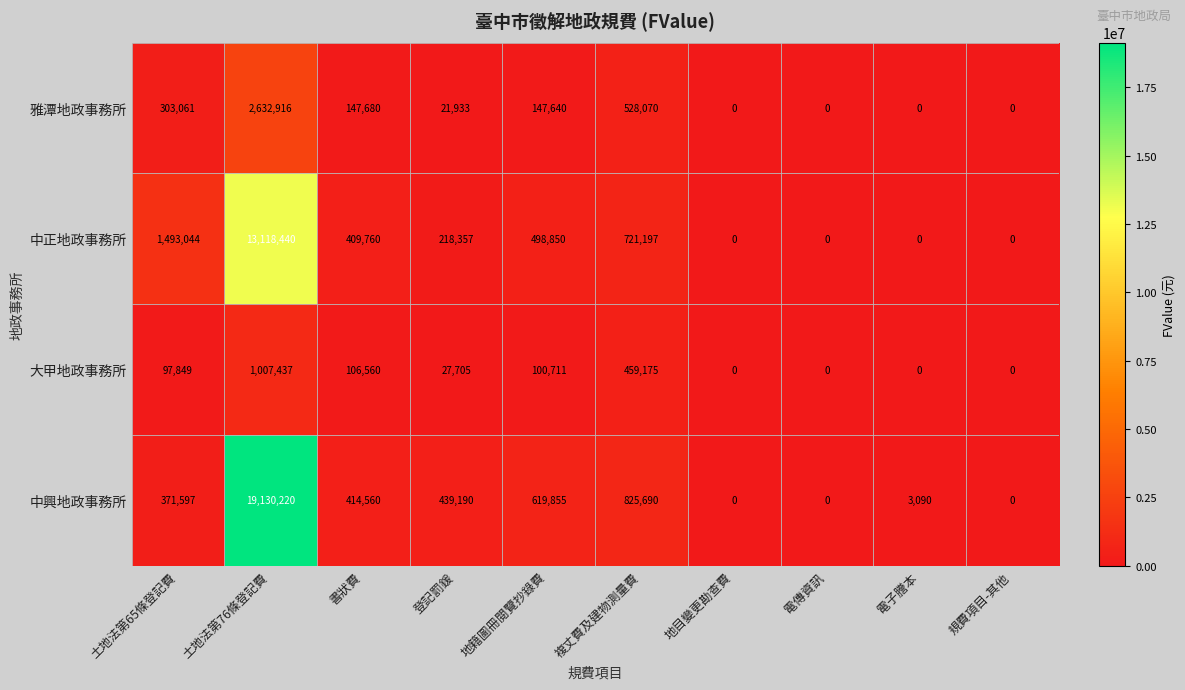

Is the value of 中正地政事務所 at 土地法第76條登記費 greater than the value of 雅潭地政事務所 at 複丈費及建物測量費?

Yes